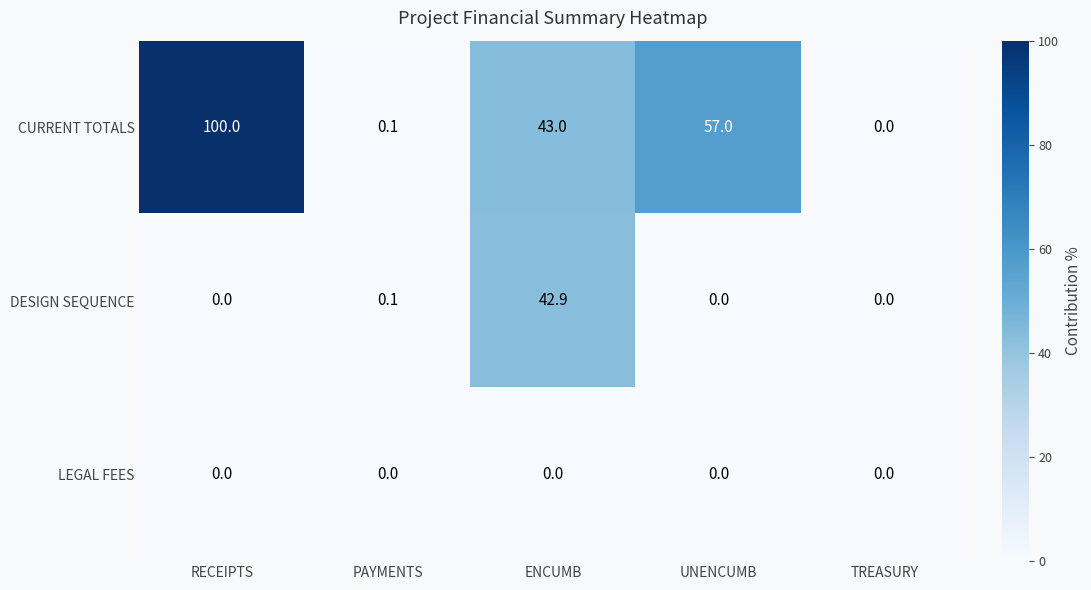

List the series in order of their peak value, highest first.

CURRENT TOTALS, DESIGN SEQUENCE, LEGAL FEES